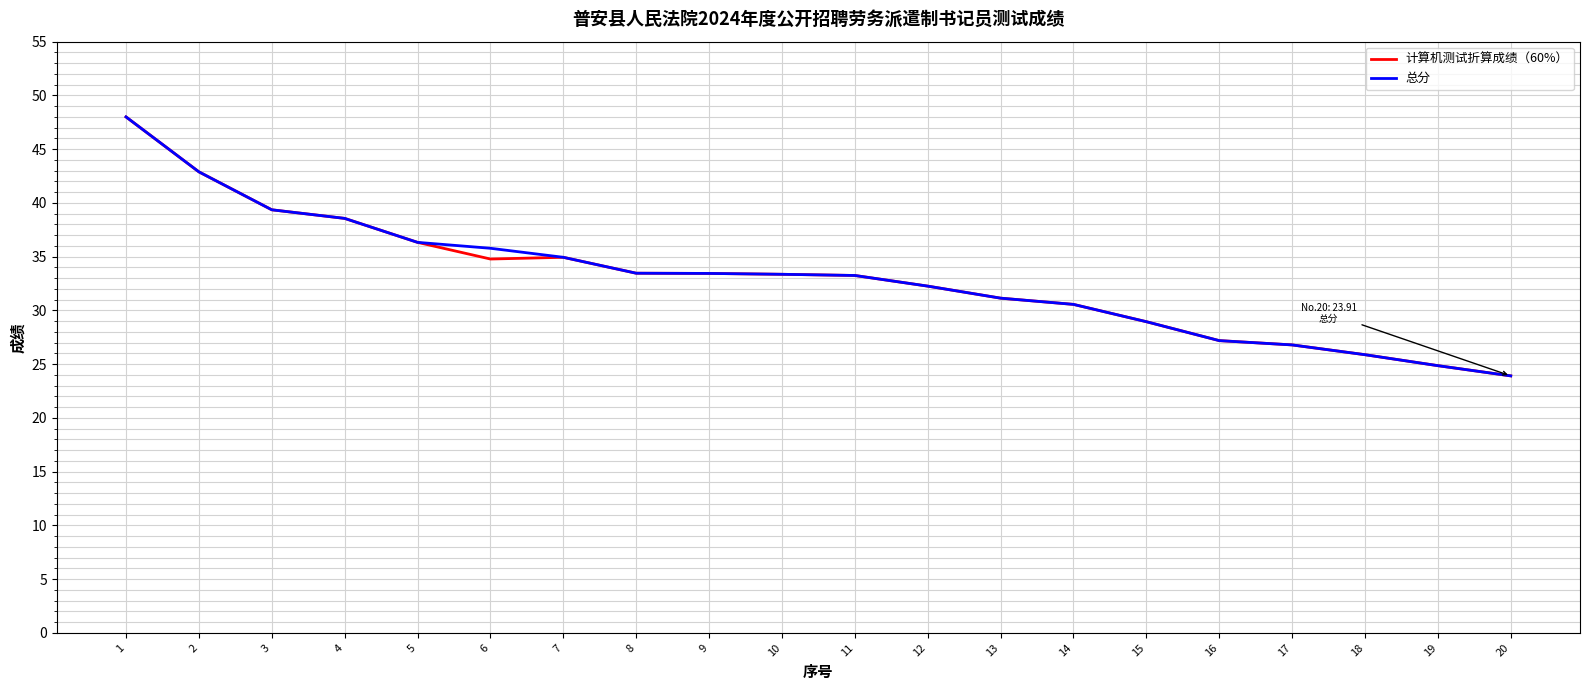

The value of 总分 at 16 is 27.2. True or false?

True